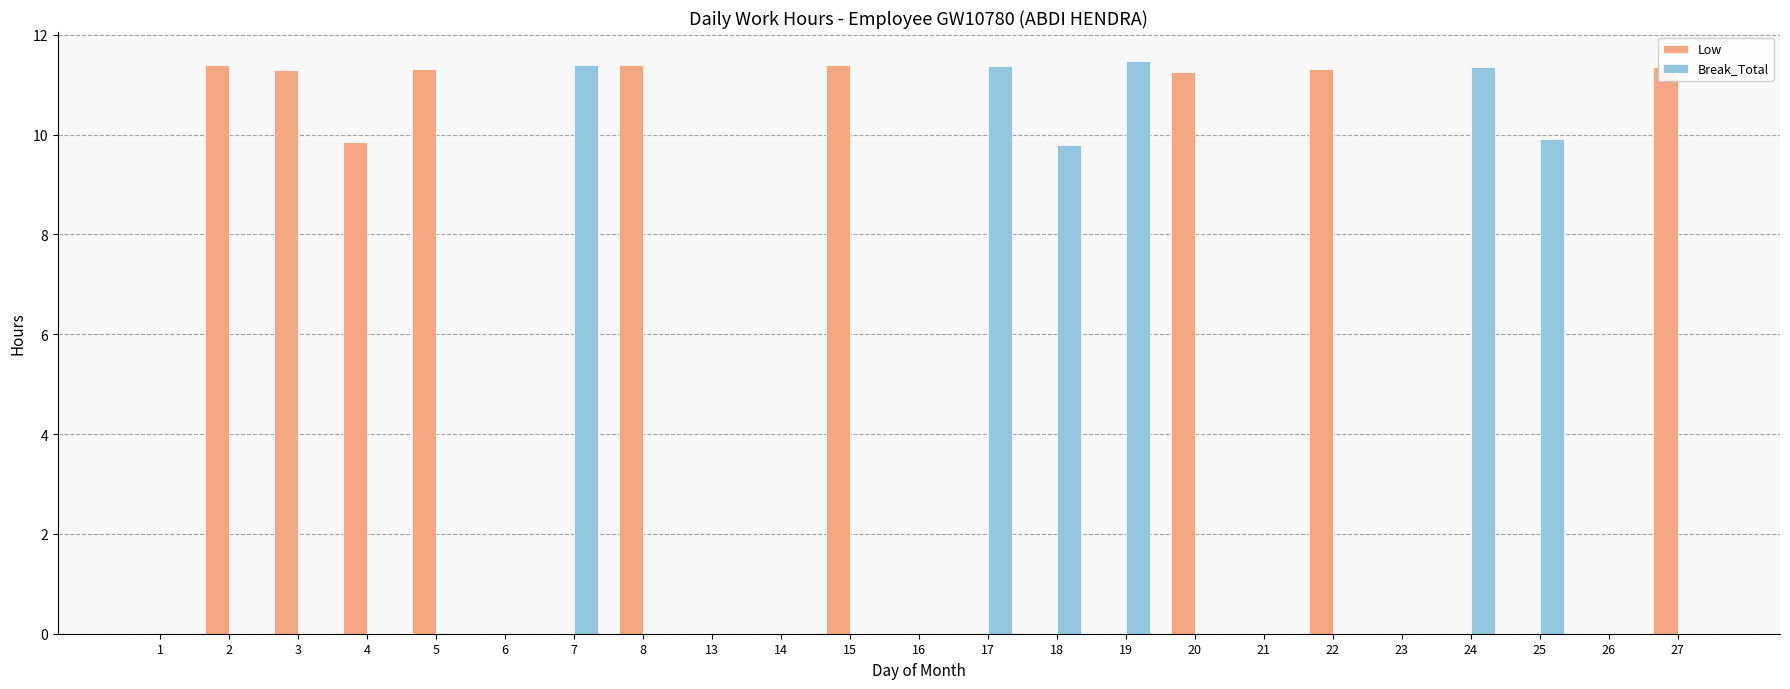

True or false: Low has a value of -7.2 at 17.

False